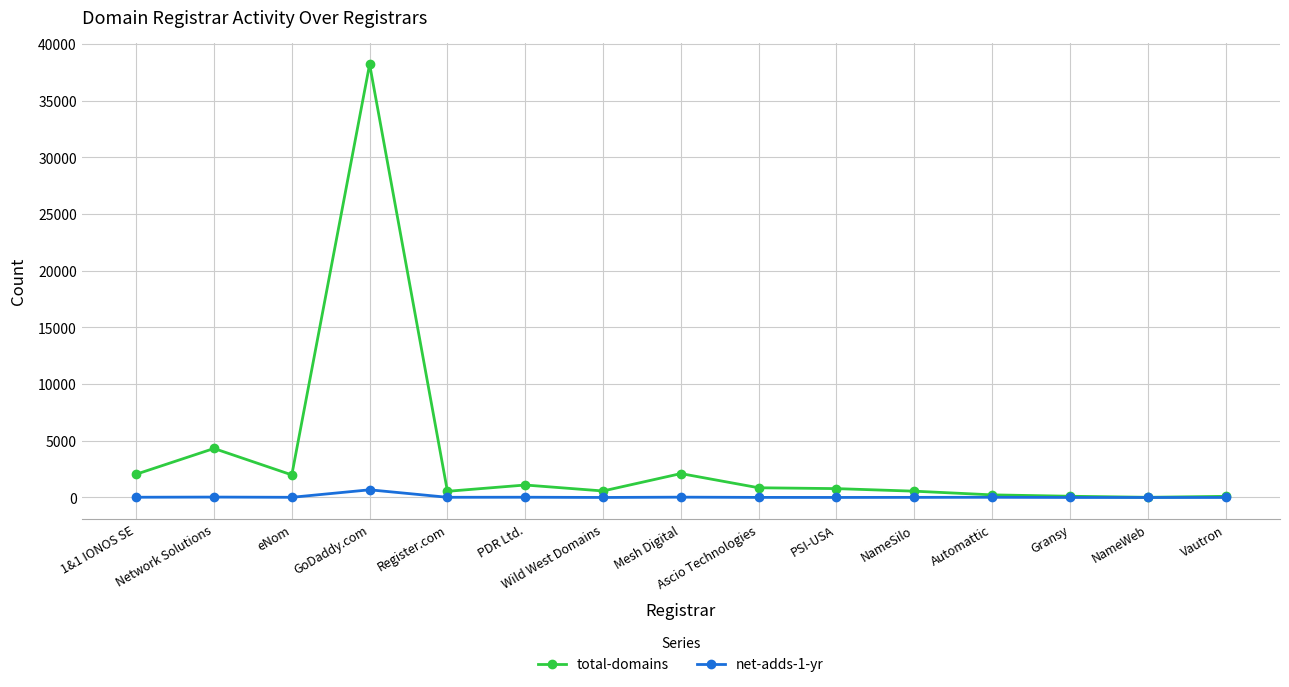

The value of net-adds-1-yr at Vautron is 2. True or false?

True